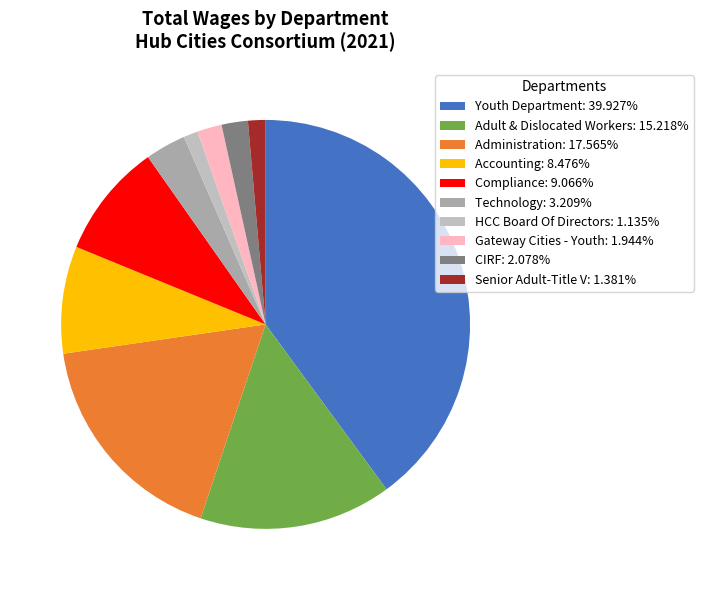

Which category has the smallest portion of the pie?

HCC Board Of Directors